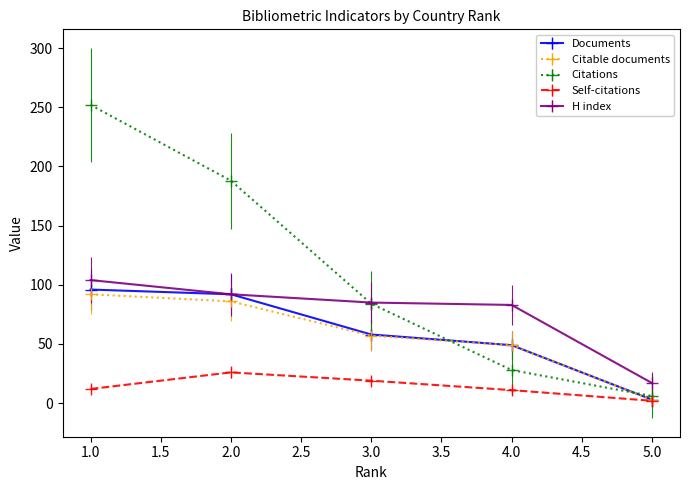

What is the minimum value for Self-citations?

2